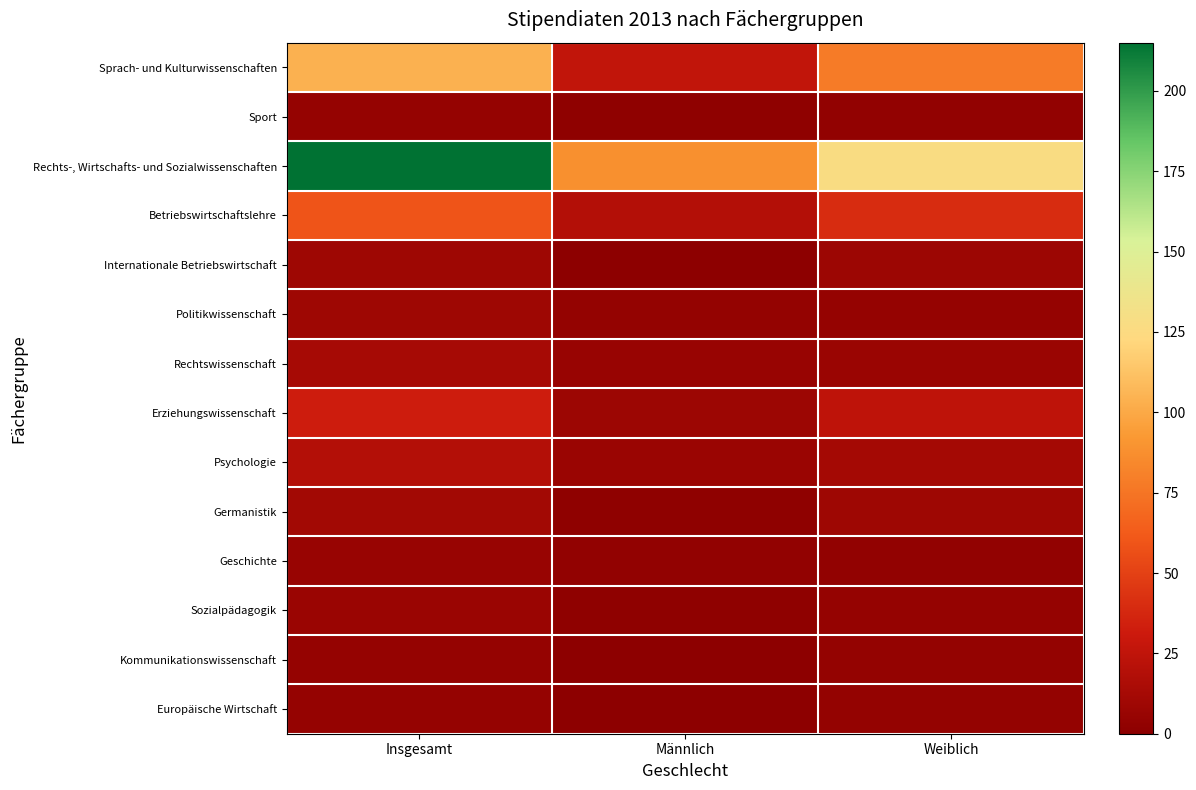

Which series has the largest total across all categories?

Rechts-, Wirtschafts- und Sozialwissenschaften